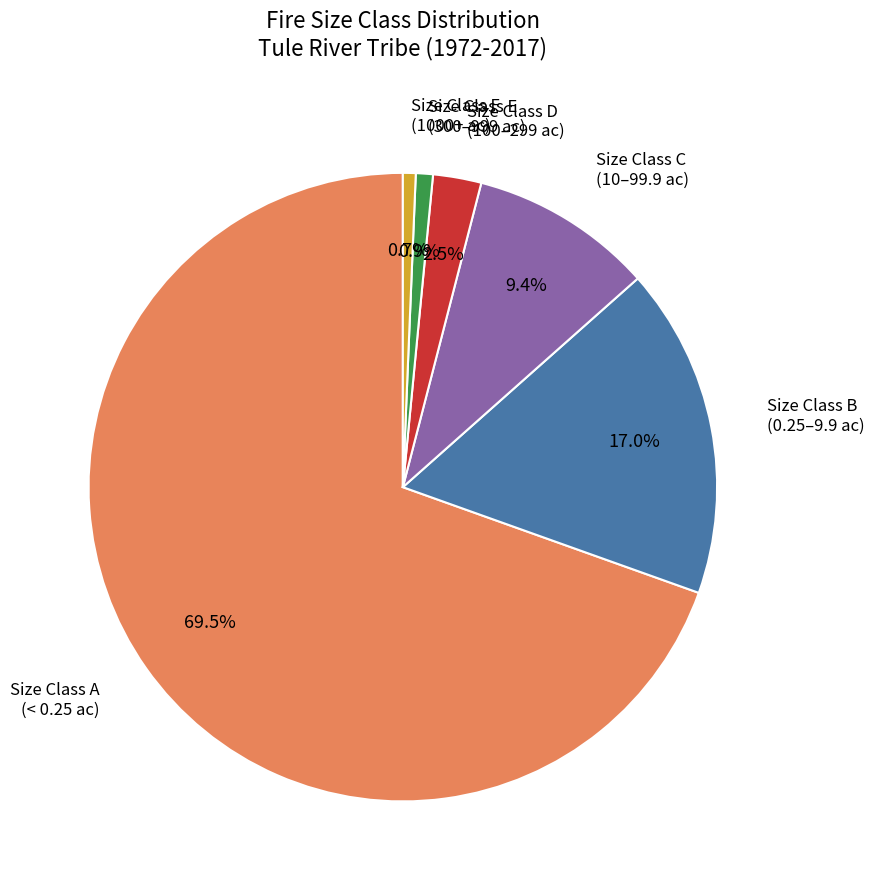

Is there any slice that represents more than half of the pie?

Yes